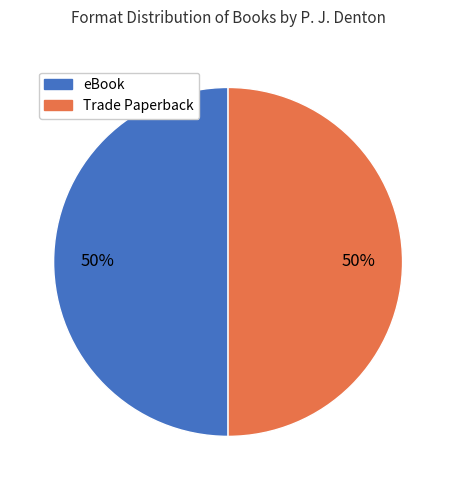

To the nearest percent, what is the average slice percentage?

50%